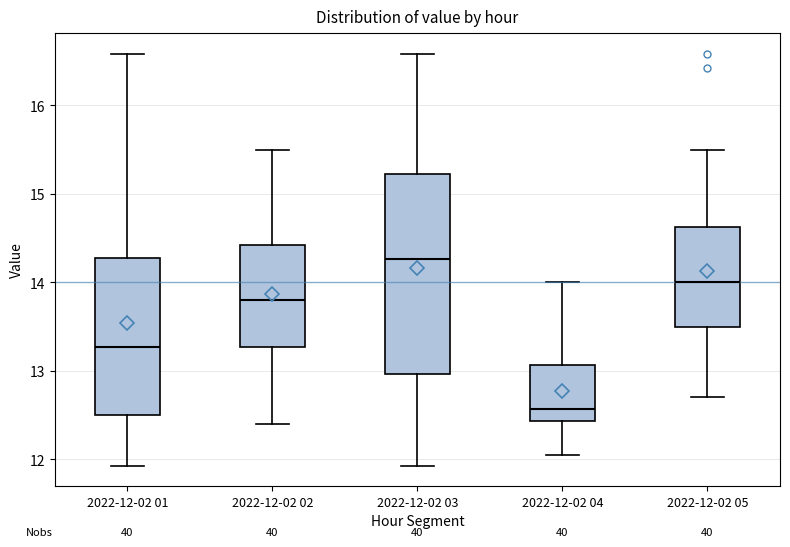

Comparing the boxes themselves (not the whiskers), which one is the tallest?

2022-12-02 03